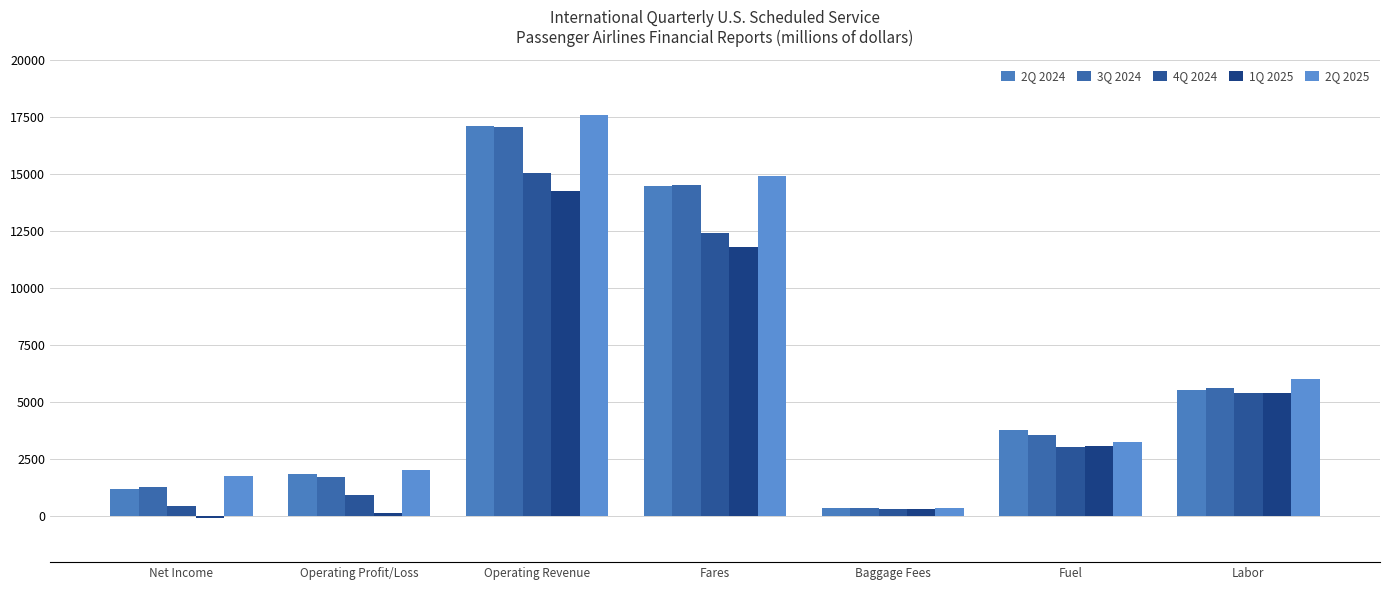

Are the bars horizontal?

No